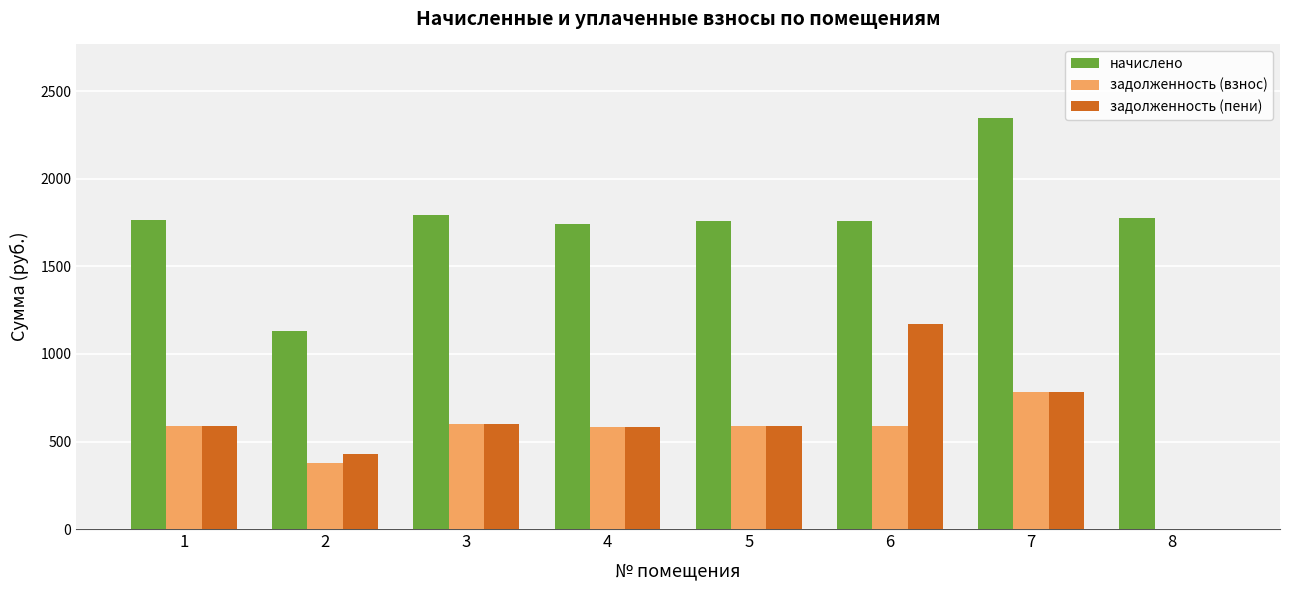

What is the total value across all series at 6?

3519.4